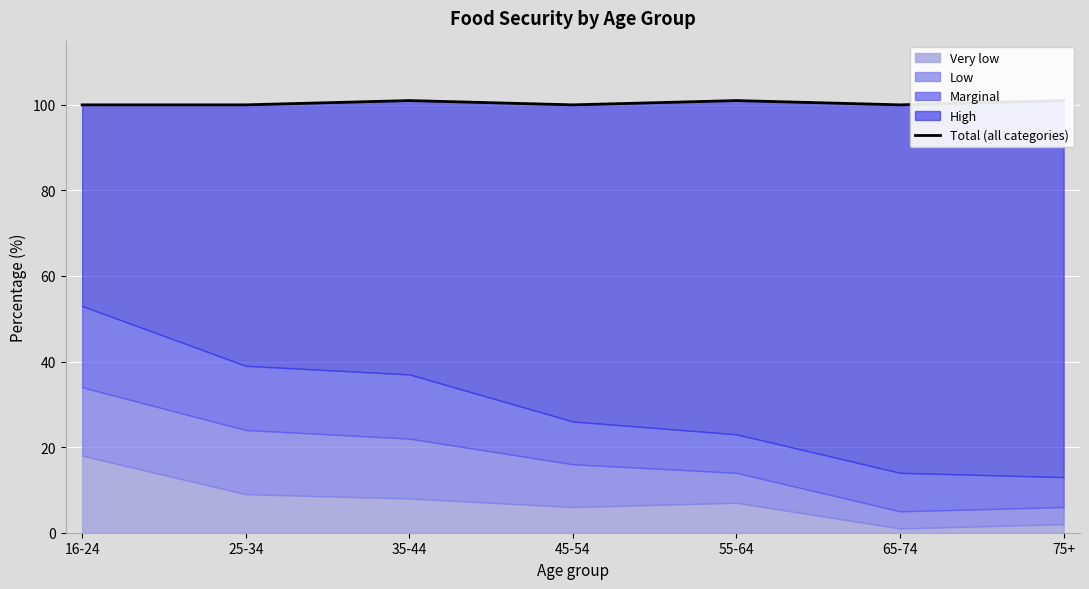

List the labels in order of value, smallest first.

16-24, 25-34, 45-54, 65-74, 35-44, 55-64, 75+